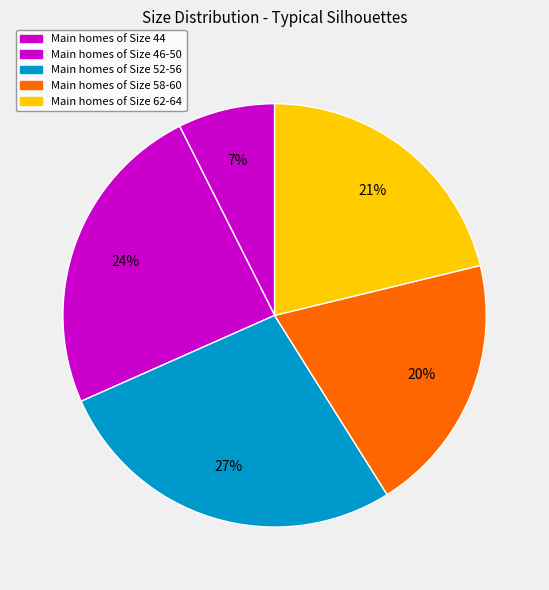

How many segments does this pie chart have?

5